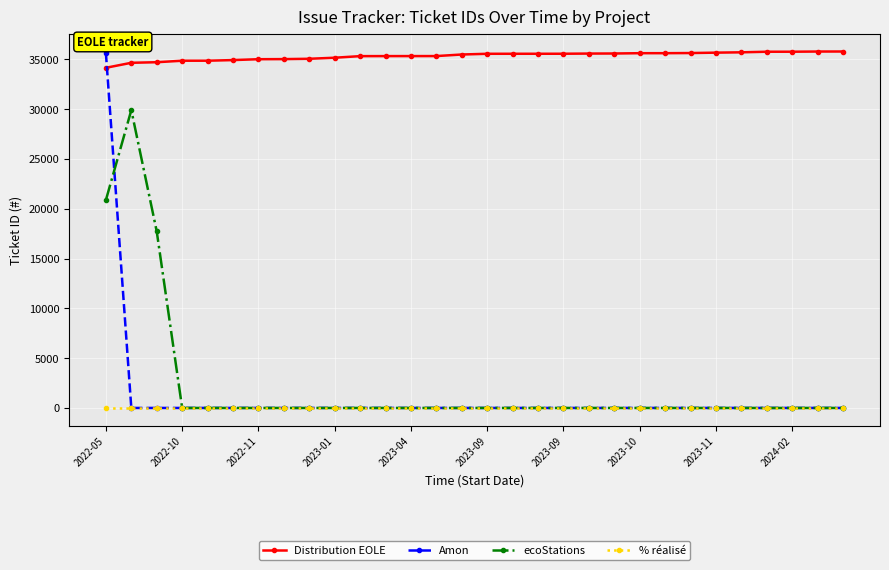

At how many categories does at least one series exceed 11708?

30